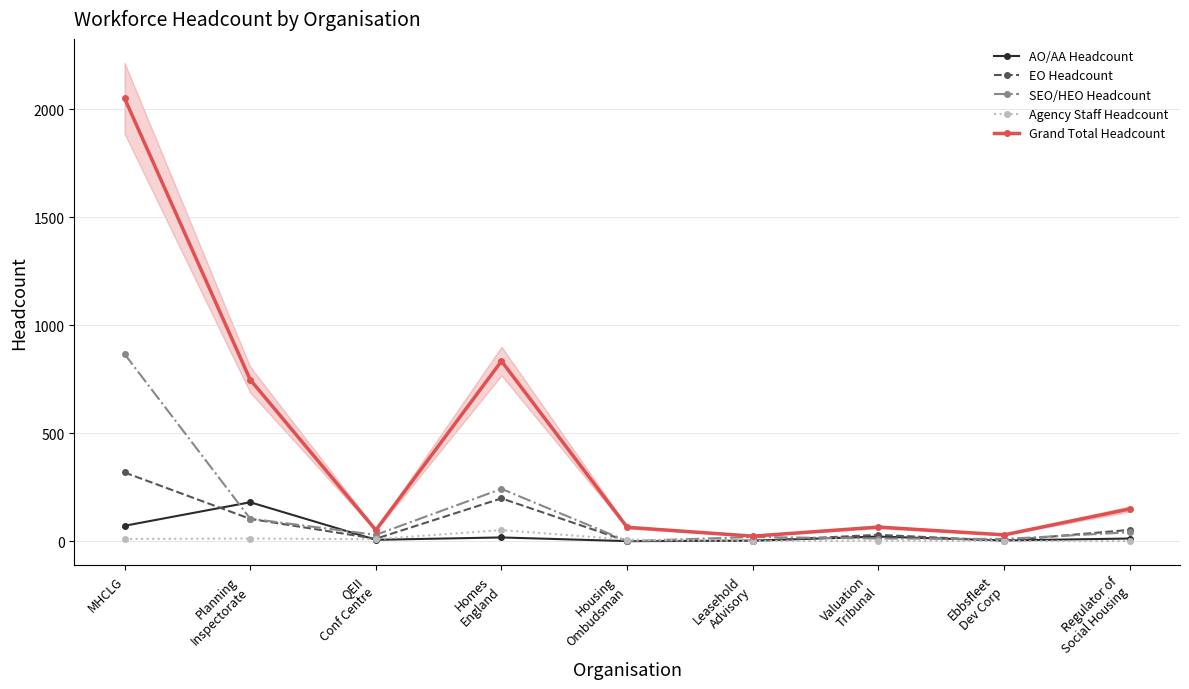

What is the average value of the Grand Total Headcount series?

446